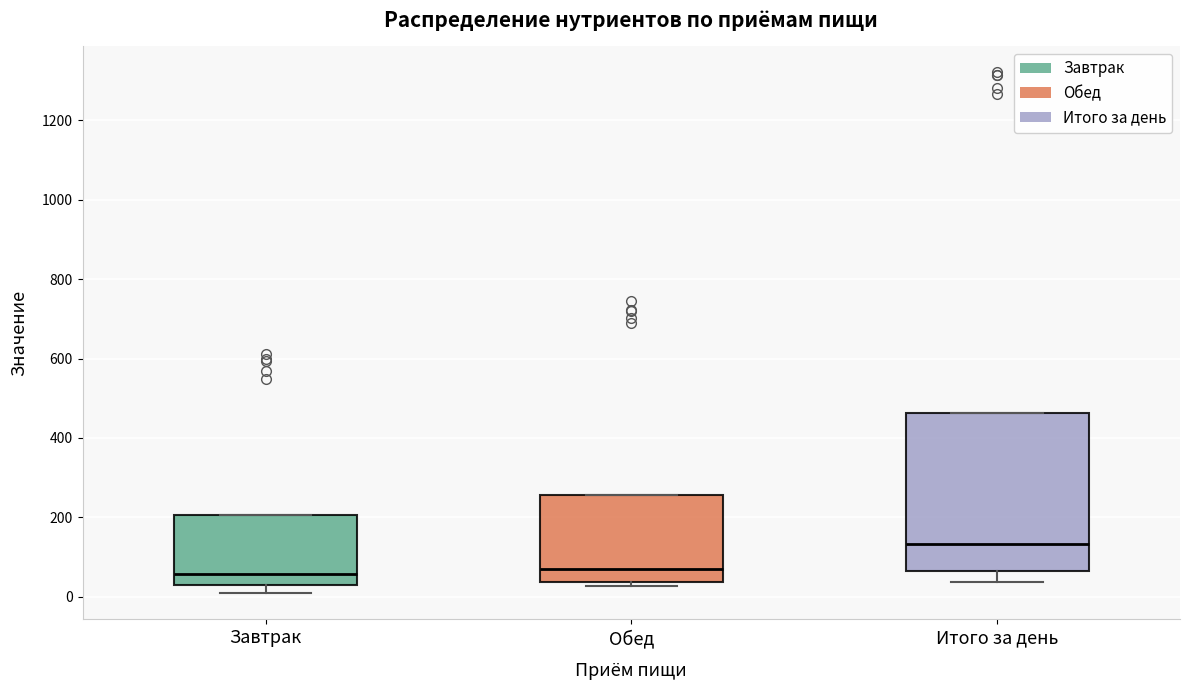

Where is the lower edge of the box for Итого за день on the y-axis? The values are not printed on the chart, so give them approximately, as read against the axis.

60